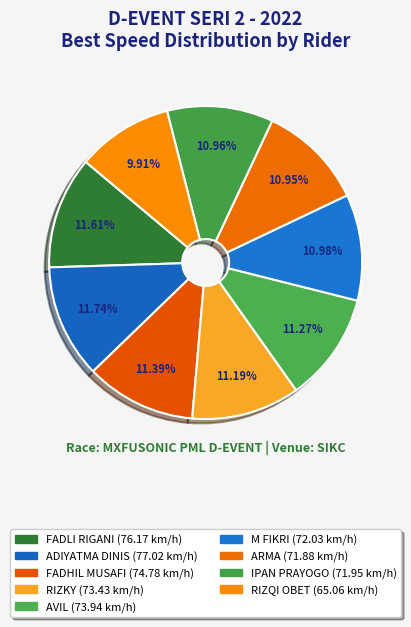

Combined, what portion of the pie is IPAN PRAYOGO and M FIKRI?

21.9%